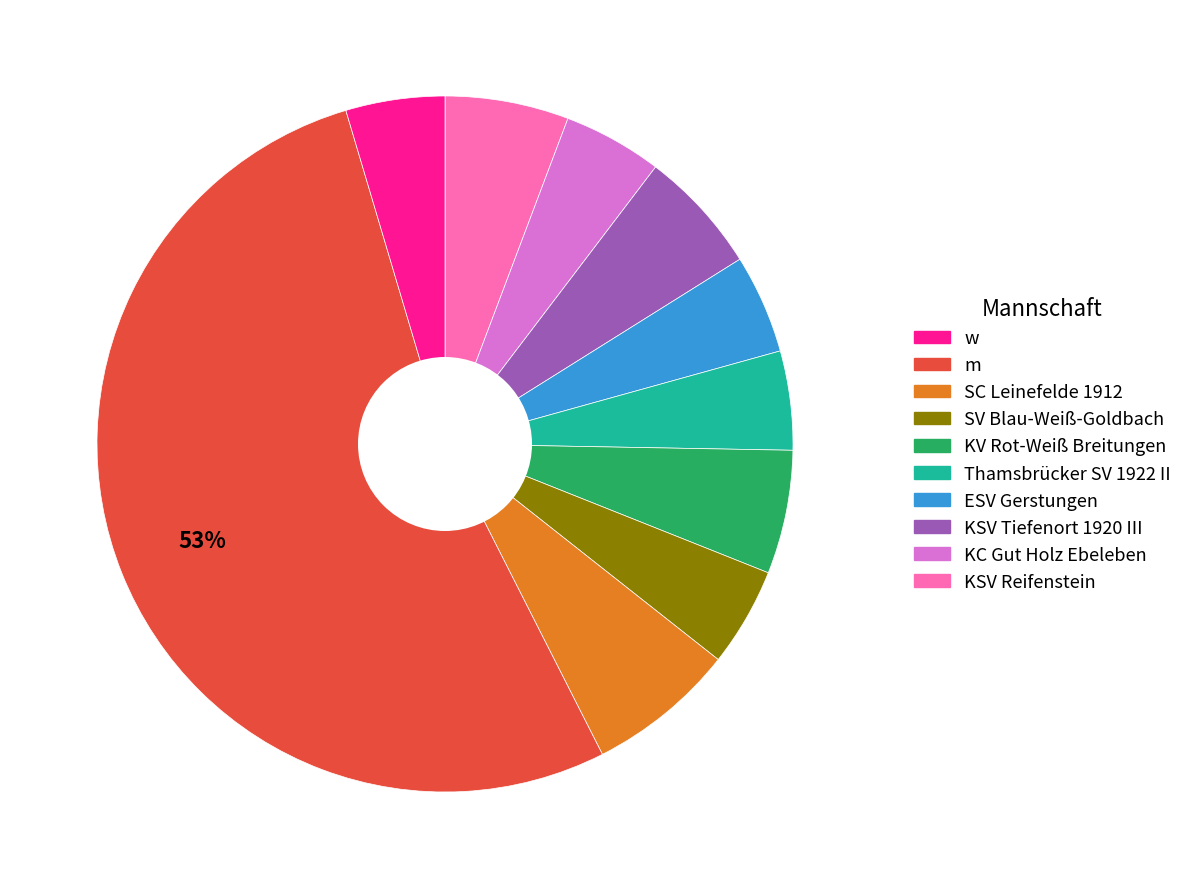

To the nearest percent, what is the average slice percentage?

10%